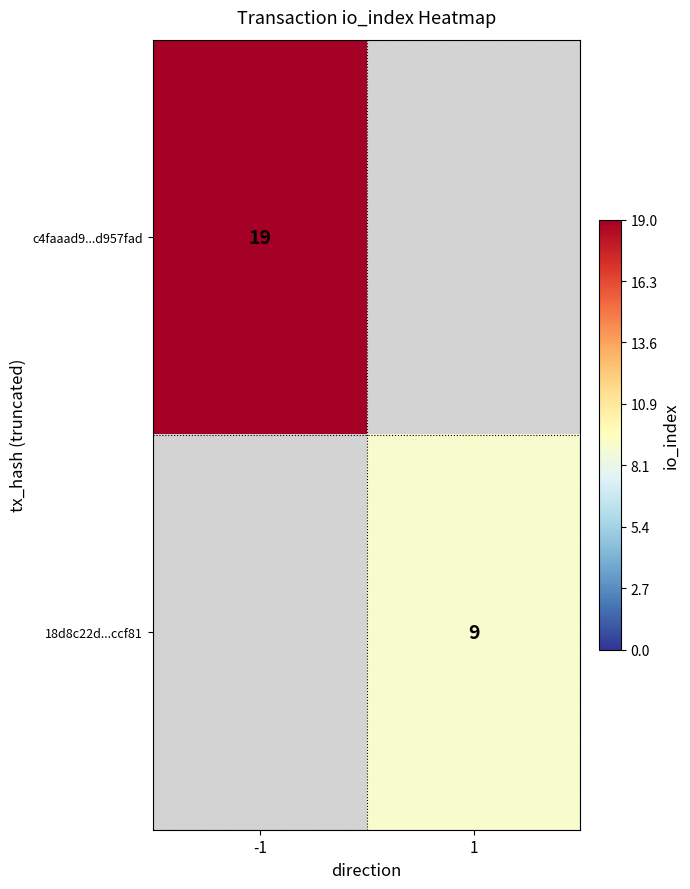

At how many categories does at least one series exceed 15?

1